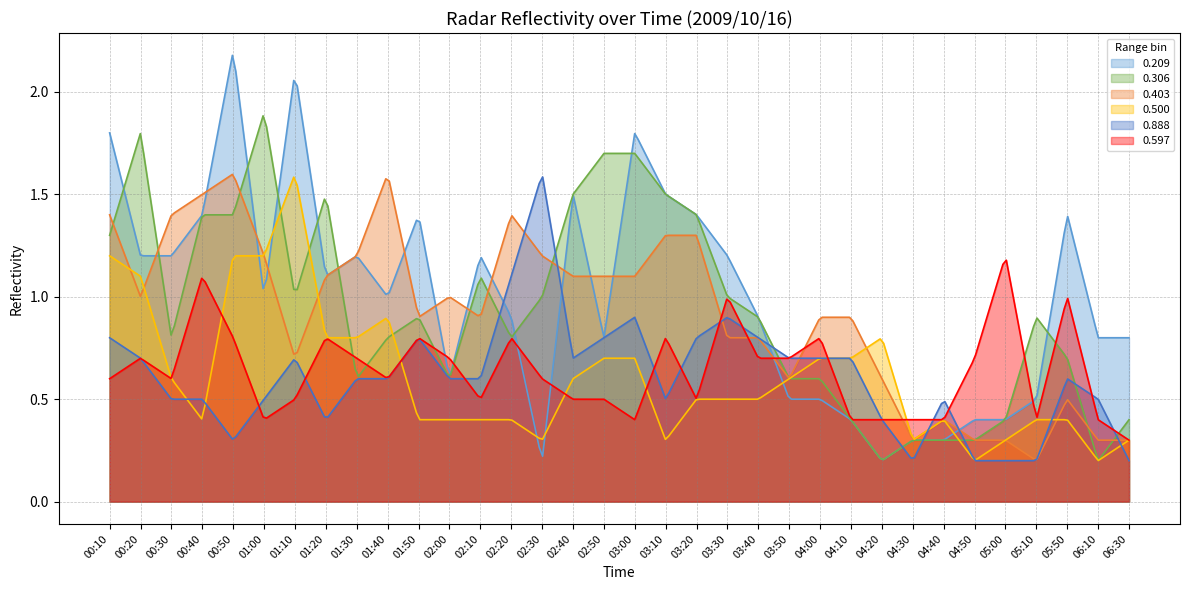

Is it true that 0.597 equals 0.3 at 06:30?

True